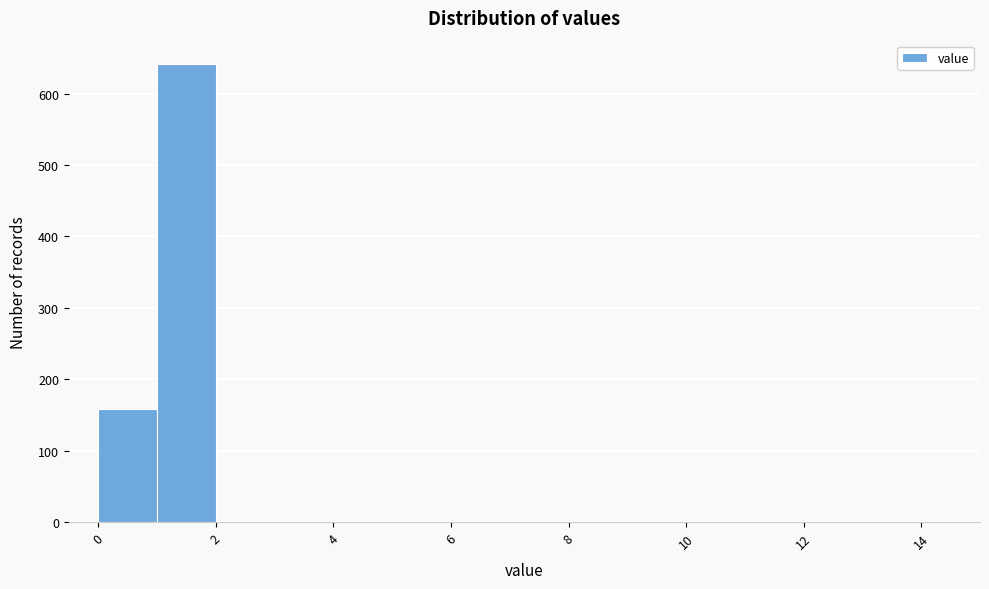

Reading left to right, list every bar in this chart as the range it spans on the x-axis followed by its height. The values are not printed on the chart, so give them approximately, as read against the axis.

0 to 1: 160
1 to 2: 640
2 to 3: 0
3 to 4: 0
4 to 5: 0
5 to 6: 0
6 to 7: 0
7 to 8: 0
8 to 9: 0
9 to 10: 0
10 to 11: 0
11 to 12: 0
12 to 13: 0
13 to 14: 0
14 to 15: 0